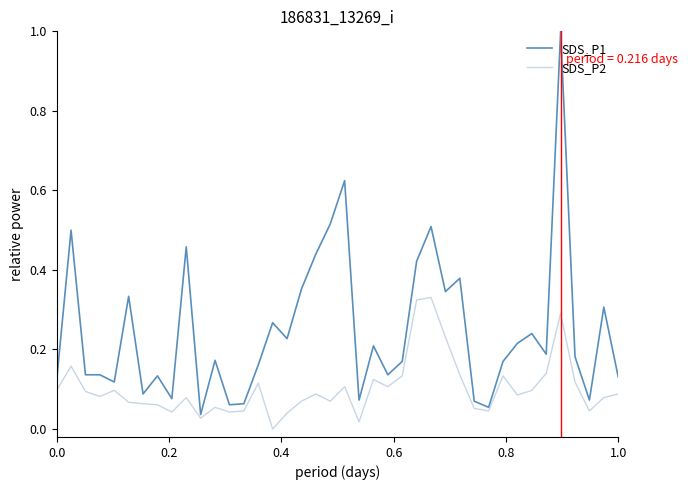

List the series in order of their overall mean, highest first.

SDS_P1, SDS_P2